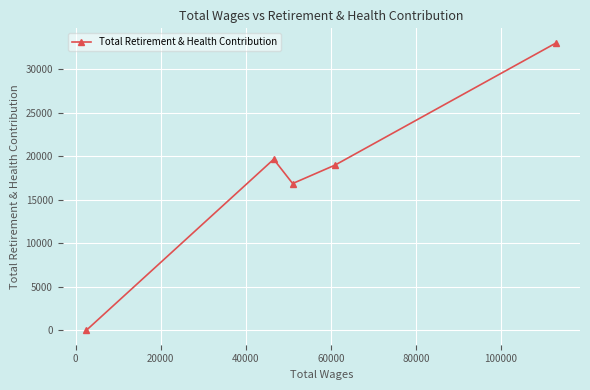

How many points are lower than both their immediate neighbors (excluding endpoints)?

1